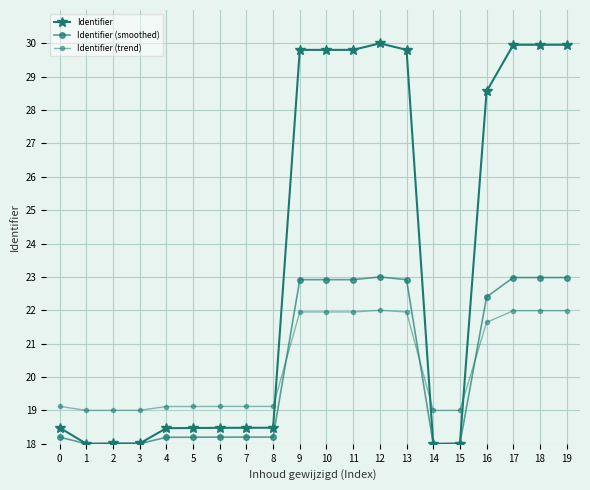

Between 14 and 1, which is larger?

1